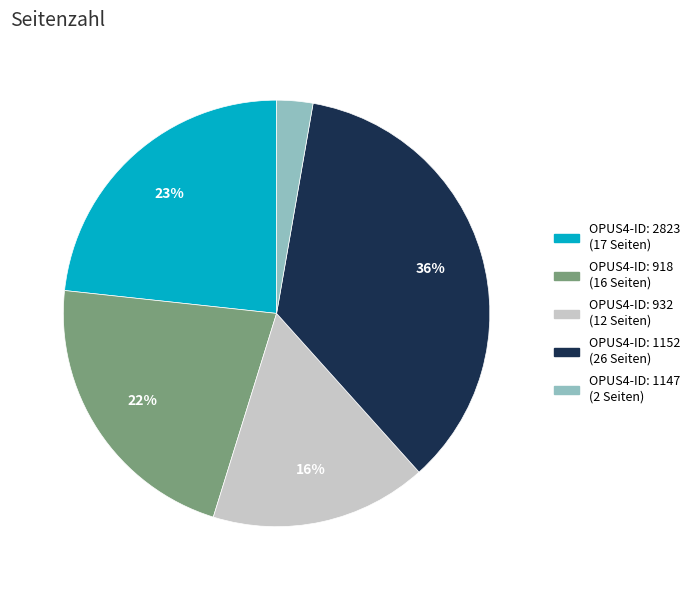

Count the number of slices in the pie.

5